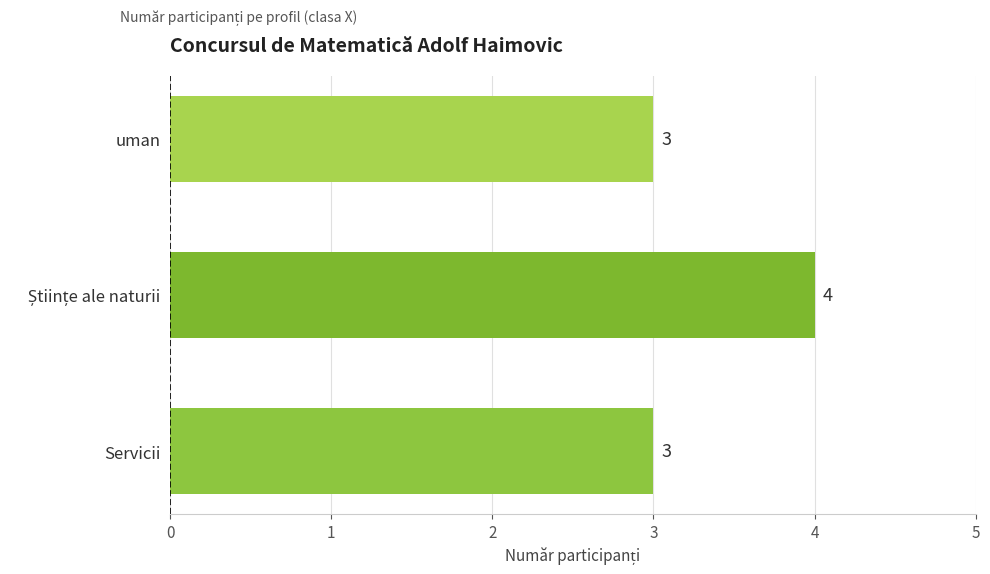

Does the chart contain any negative values?

No